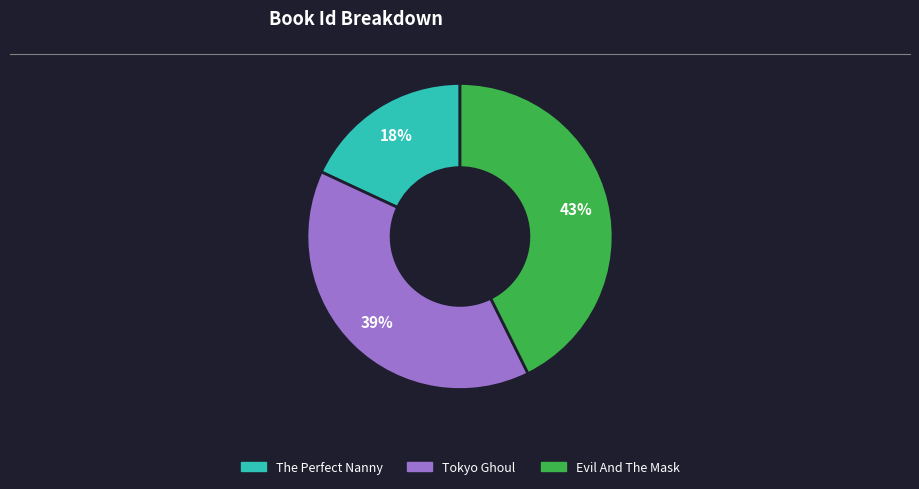

Between Tokyo Ghoul and Evil And The Mask, which is larger?

Evil And The Mask